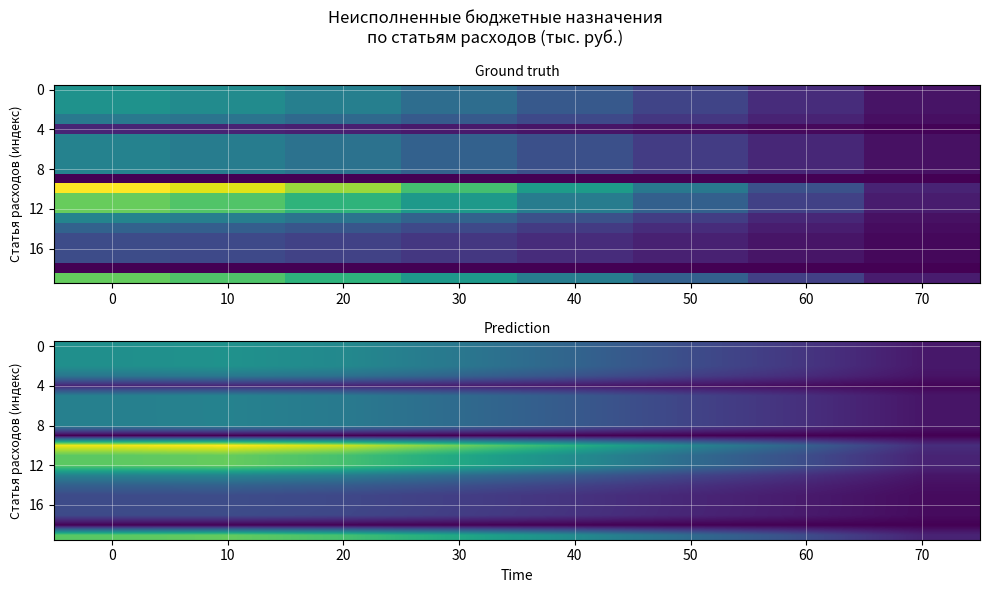

The 8 series shows 2187.1 at 70. True or false?

False